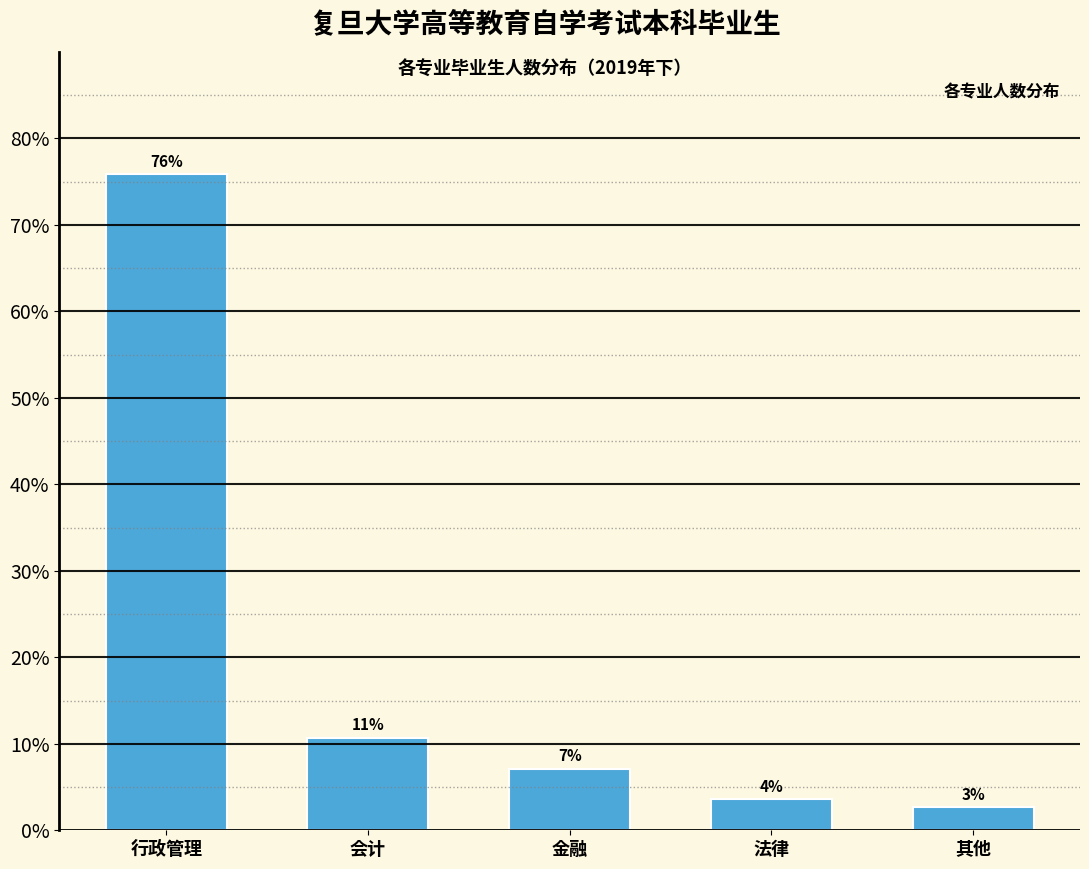

How many bars are there in total?

5